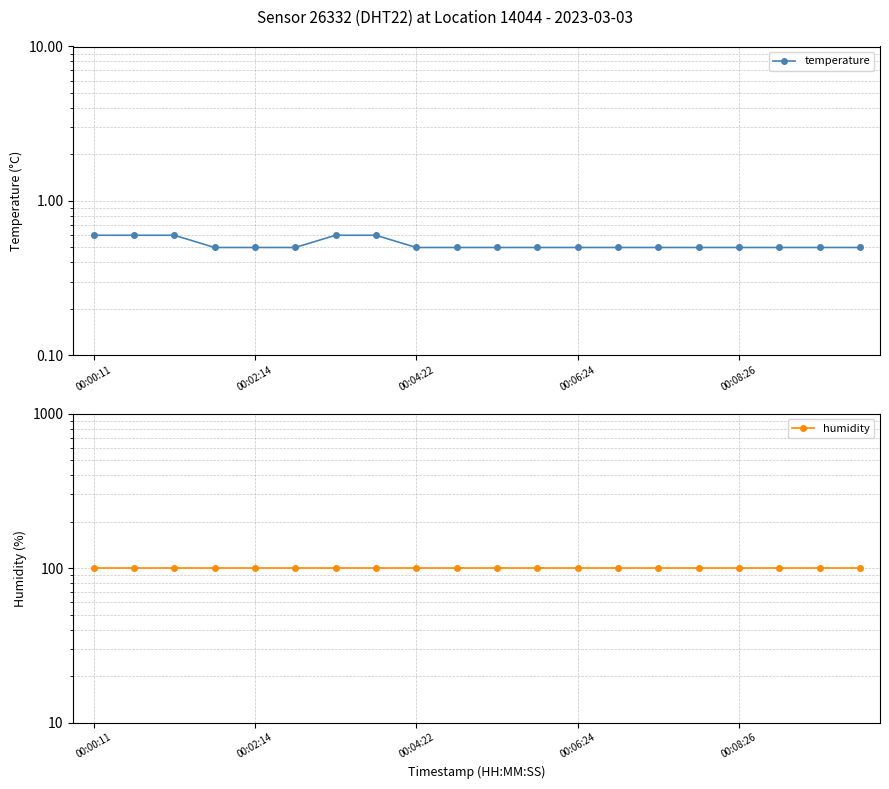

True or false: humidity and temperature cross at least once.

False